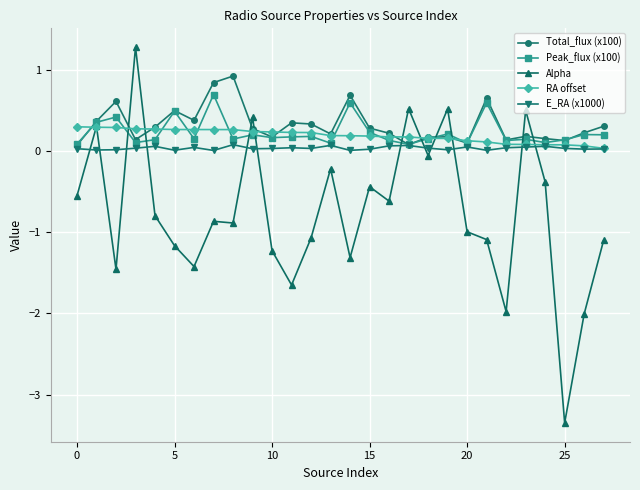

True or false: E_RA (x1000) has more than 2 interior local peaks.

True